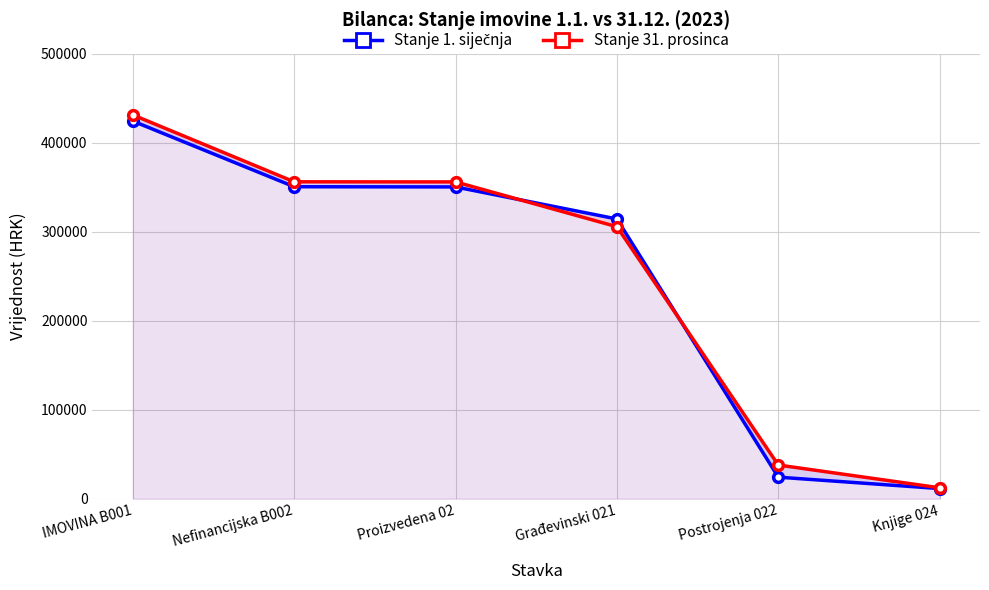

Which series has the largest total across all categories?

Stanje 31. prosinca